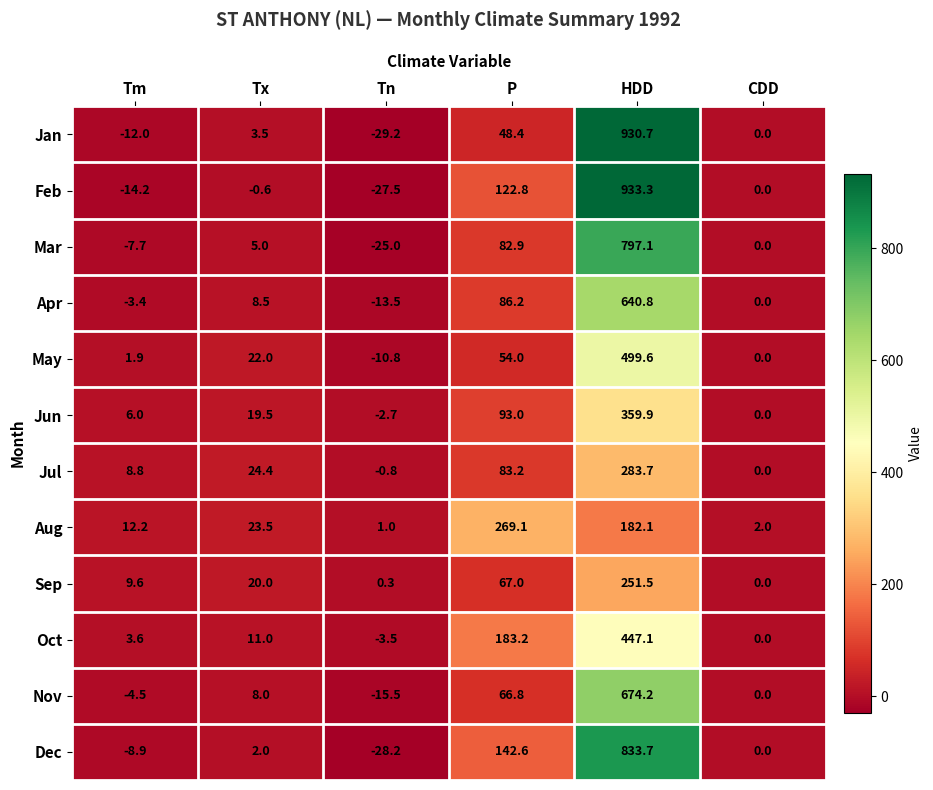

At how many categories does at least one series exceed 616?

1